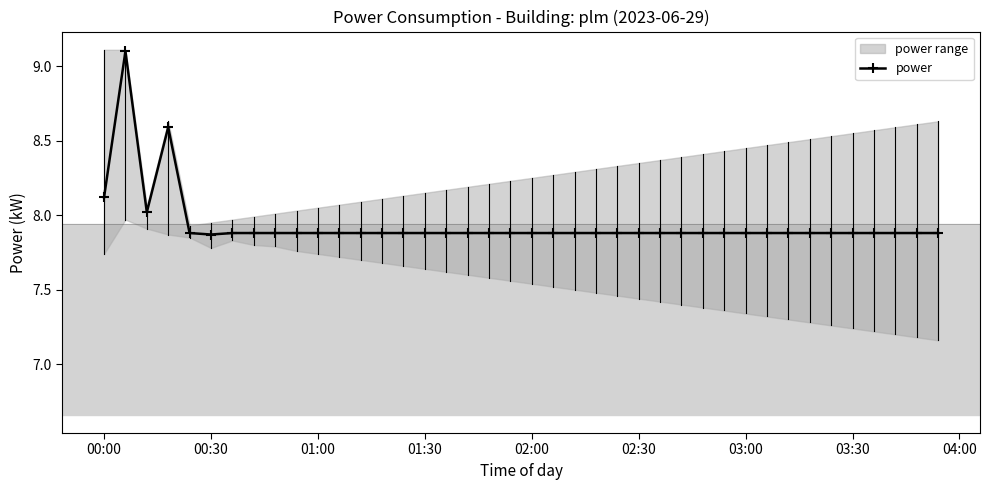

Is it true that power equals 8.1 at 00:00?

True